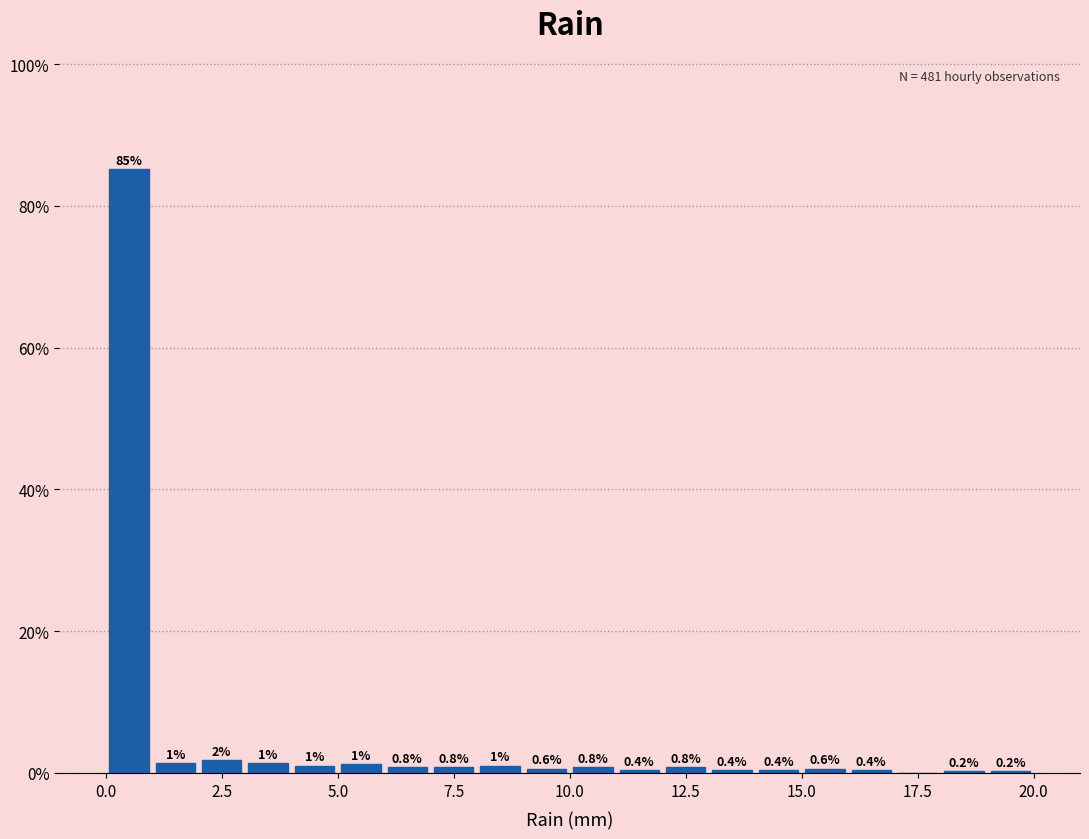

Around what value on the x-axis is the tallest bar? Give the approximate position of its centre, as read against the axis.

0.5